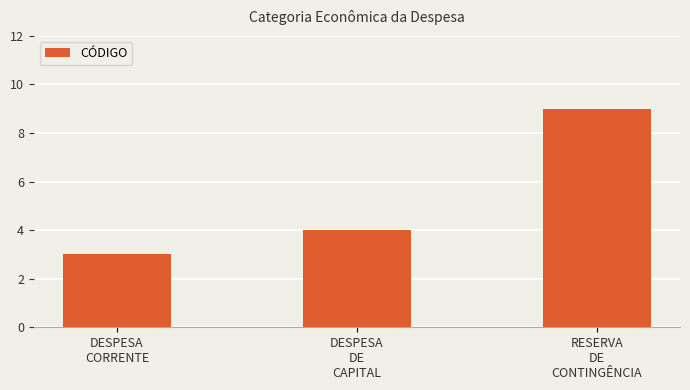

Reading right to left, what are all the values shown in this chart?

9	4	3